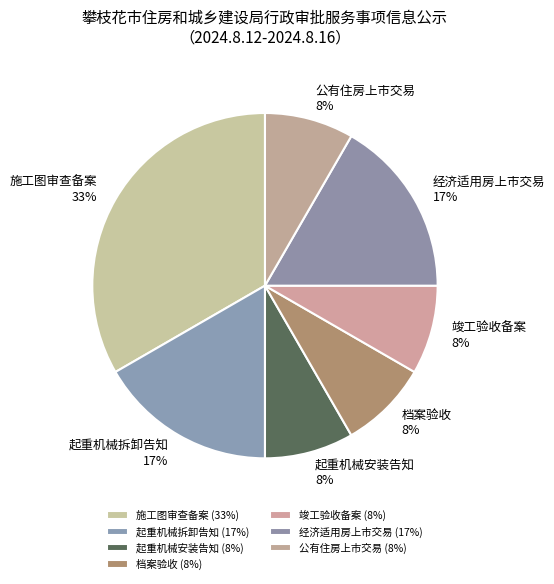

Is the sum of 公有住房上市交易 and 施工图审查备案 greater than half?

No